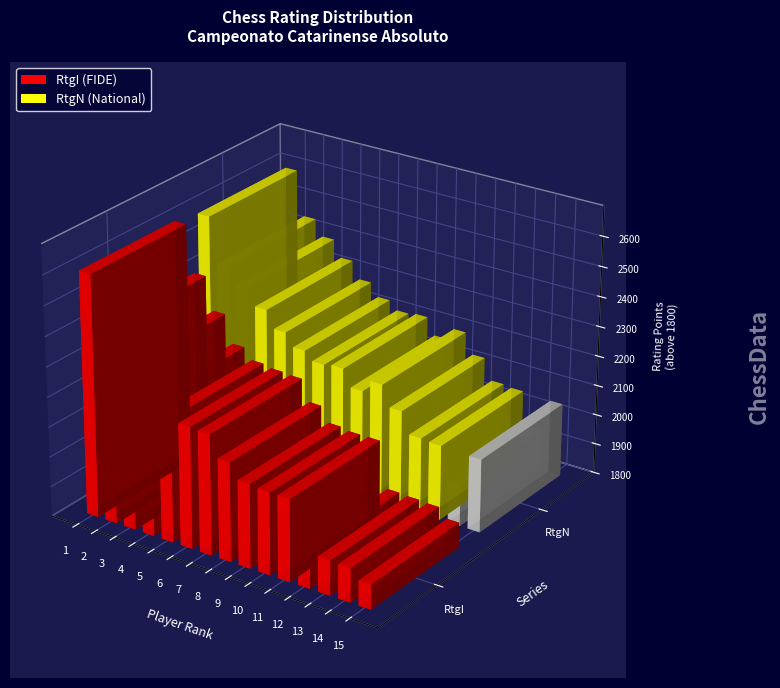

How many categories are shown in the chart?

15